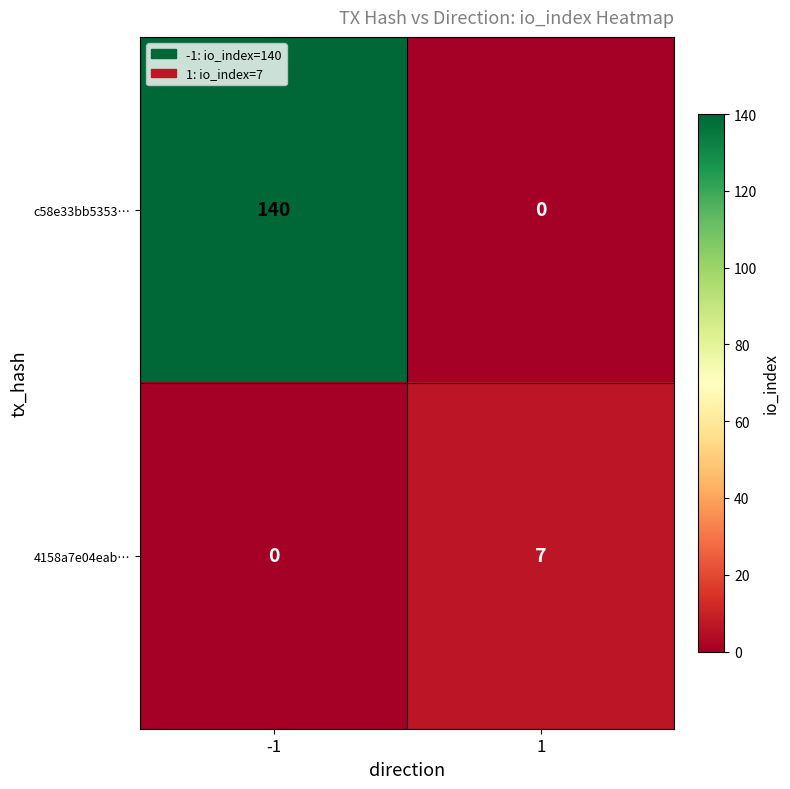

Between -1 and 1, which series saw the biggest shift?

c58e33bb5353…